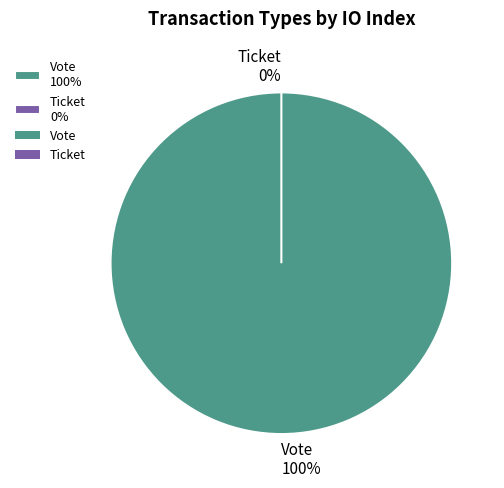

Combined, do Vote and Ticket account for over 50%?

Yes